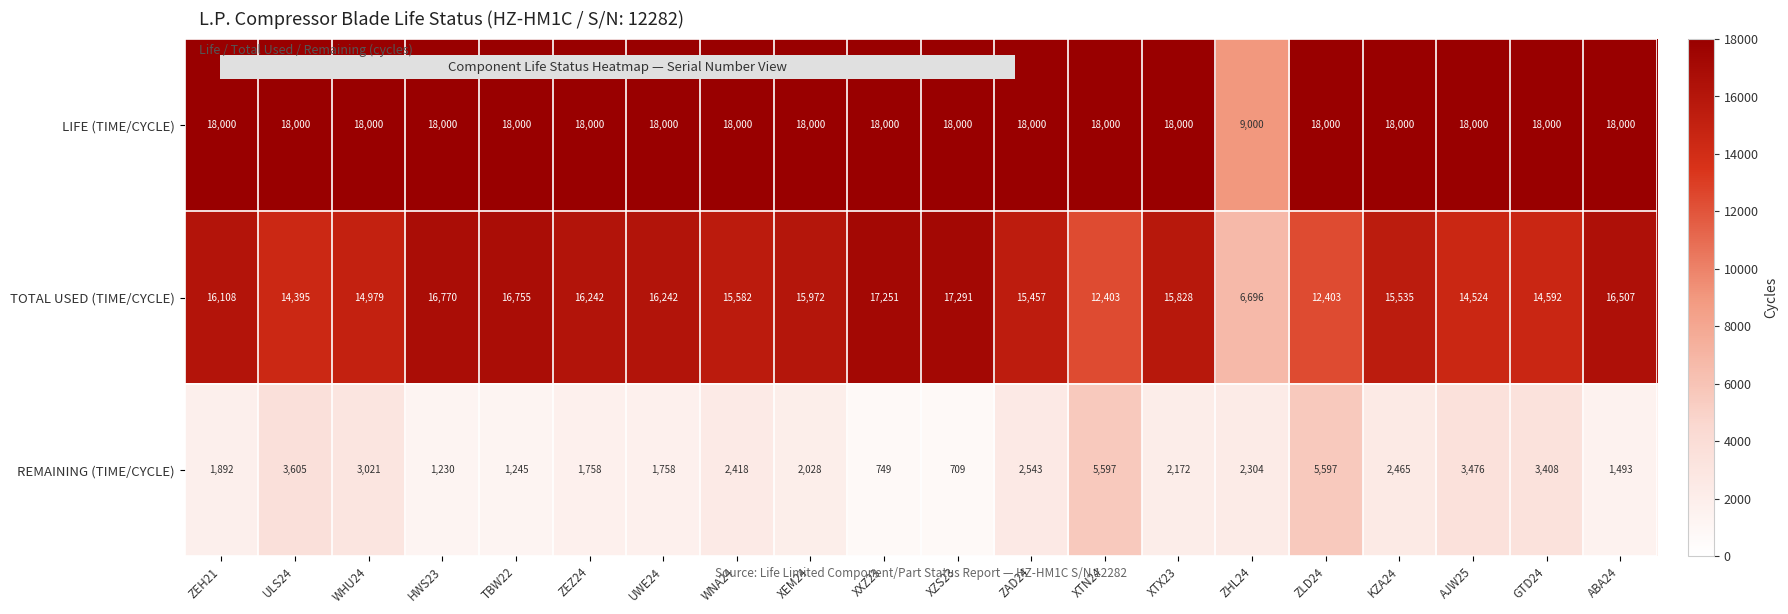

What is the approximate value of TOTAL USED (TIME/CYCLE) at KZA24, to the nearest 10?

15540